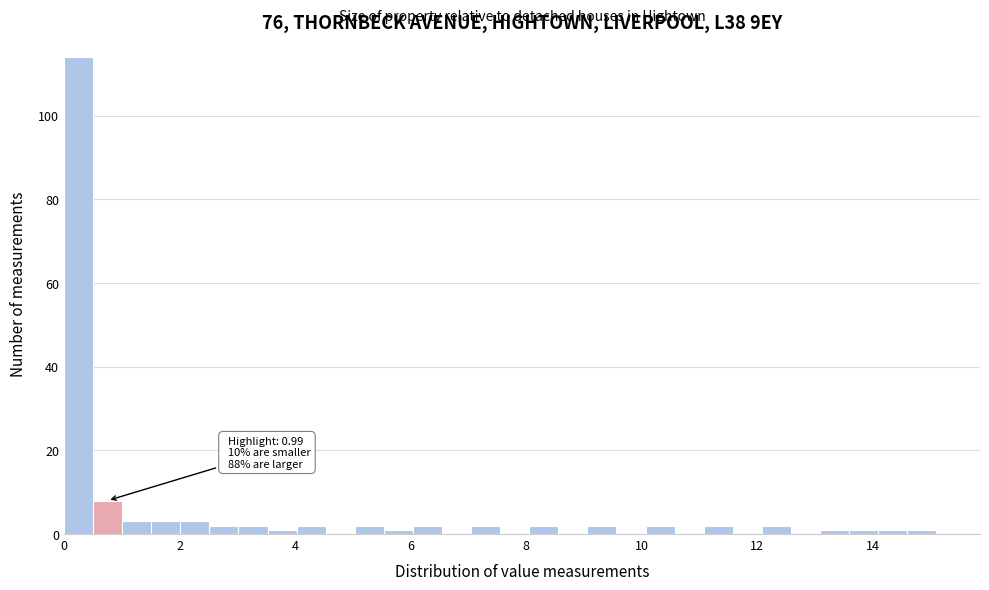

Read against the x-axis, roughly where is the centre of the tallest bar?

0.2